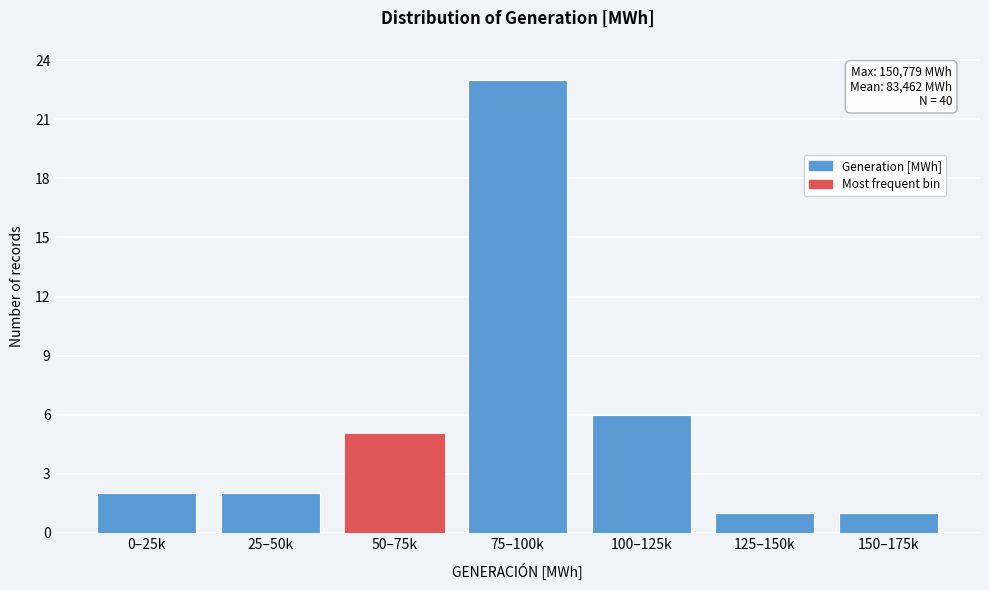

Reading left to right, what are all the values shown in this chart?

0–25k=2	25–50k=2	50–75k=5	75–100k=23	100–125k=6	125–150k=1	150–175k=1